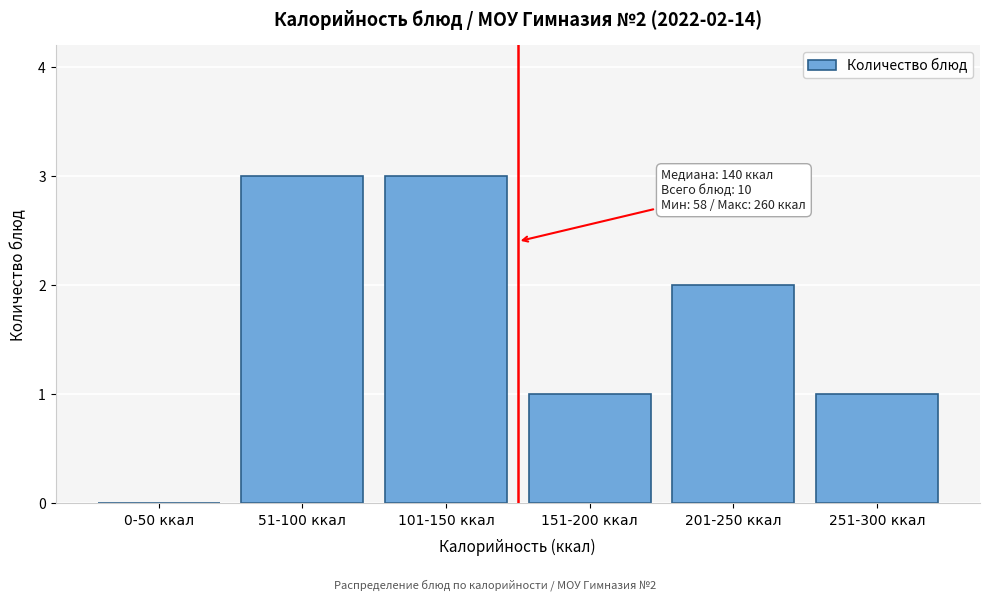

Reading left to right, what are all the values shown in this chart?

0-50 ккал=0	51-100 ккал=3	101-150 ккал=3	151-200 ккал=1	201-250 ккал=2	251-300 ккал=1